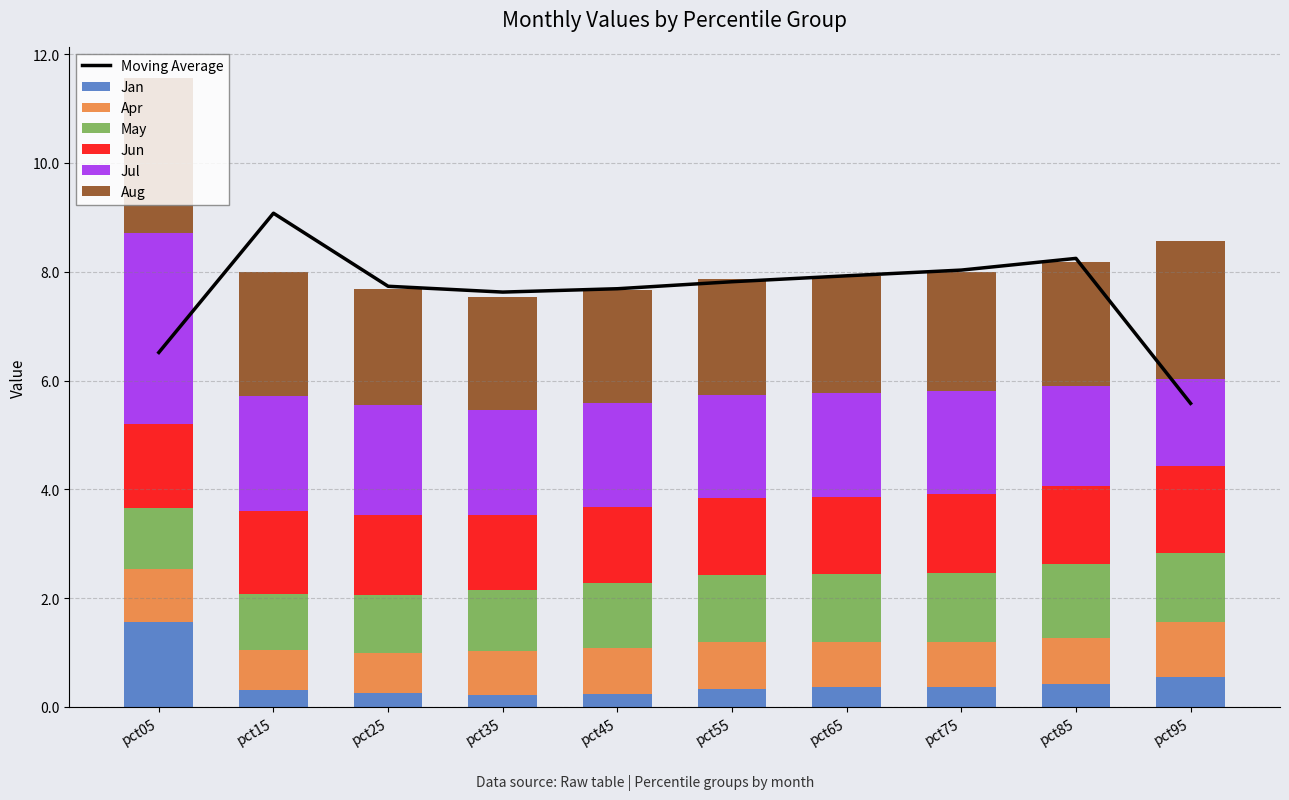

Is it true that Apr equals 0.7 at pct25?

True